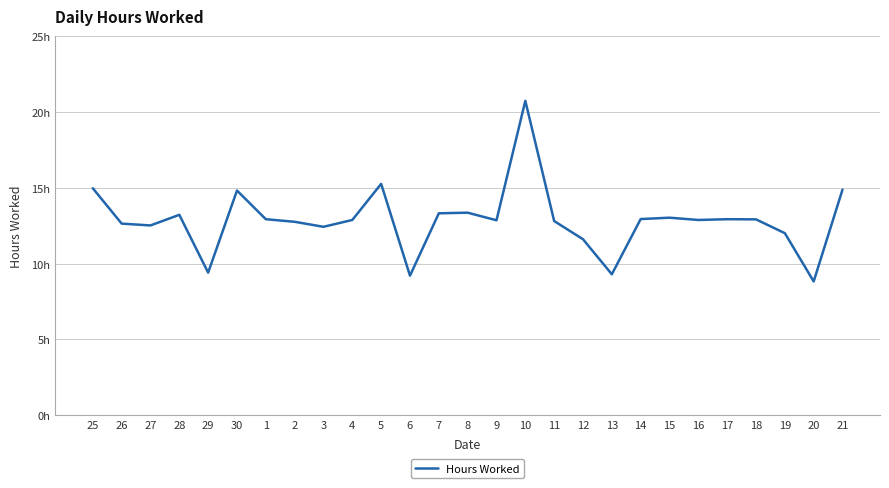

Is it true that the value at 18 is 12.9?

True